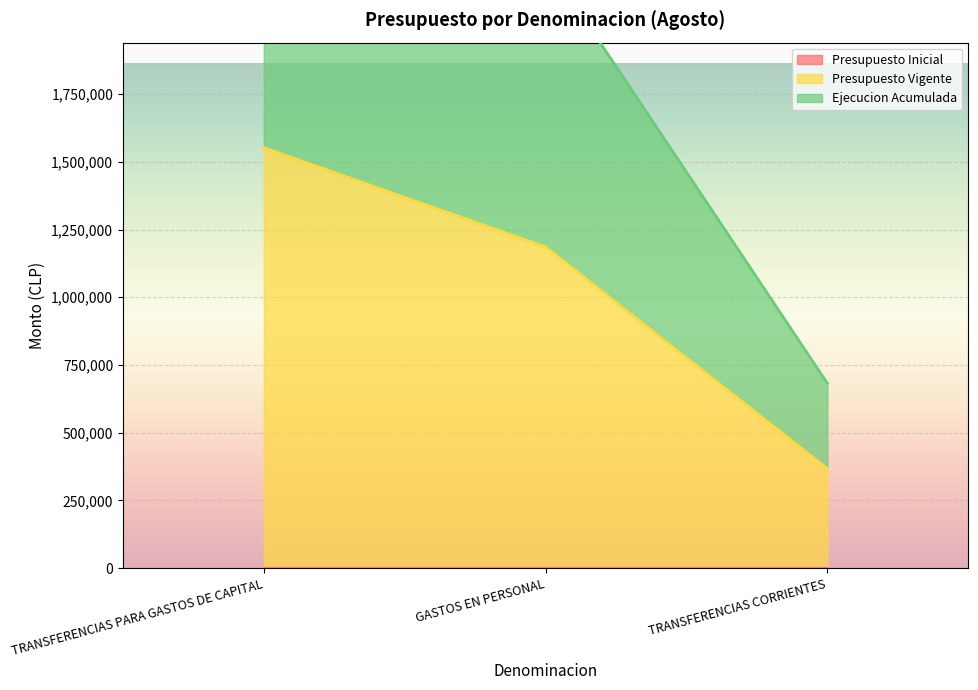

The value of Presupuesto Vigente at GASTOS EN PERSONAL is 1855033. True or false?

False